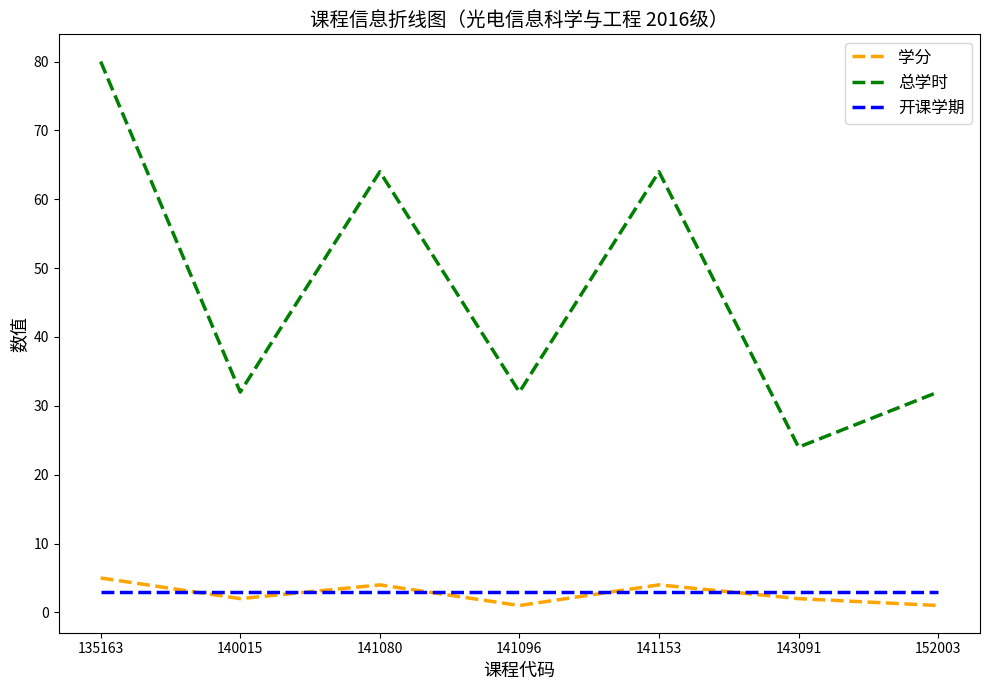

The value of 总学时 at 140015 is 32. True or false?

True